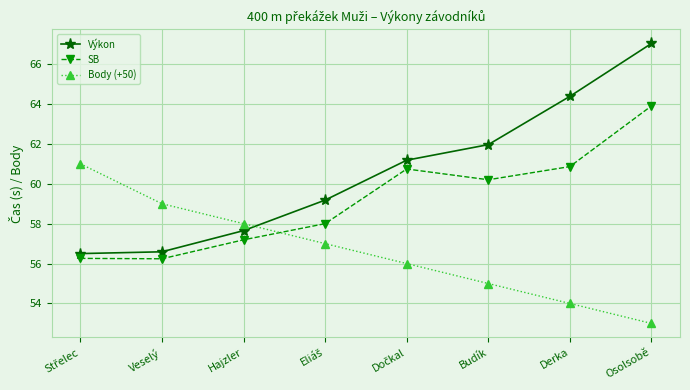

True or false: Body (+50) and SB cross at least once.

True